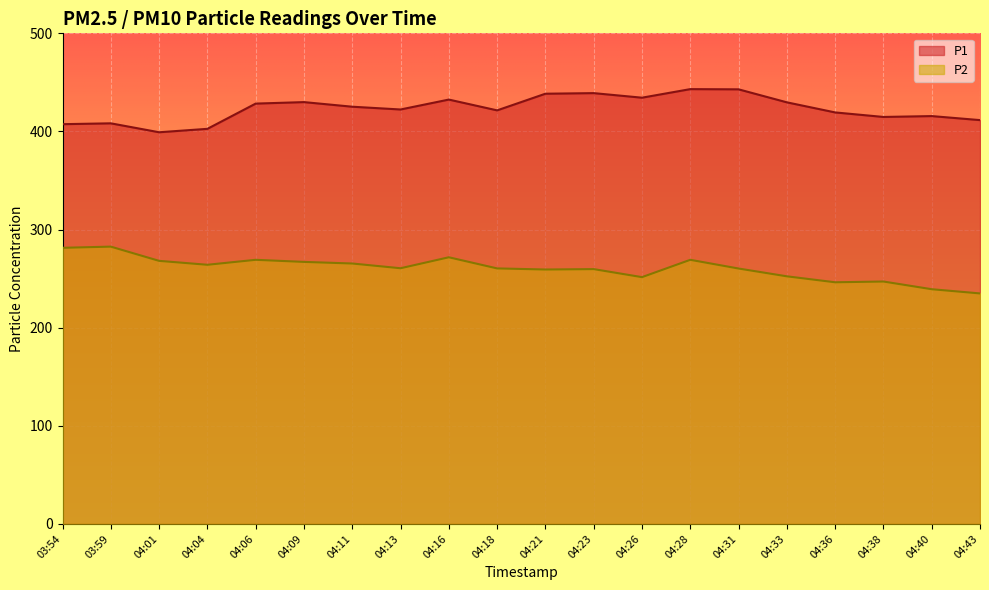

What is the sum of all P2 values?

5209.8